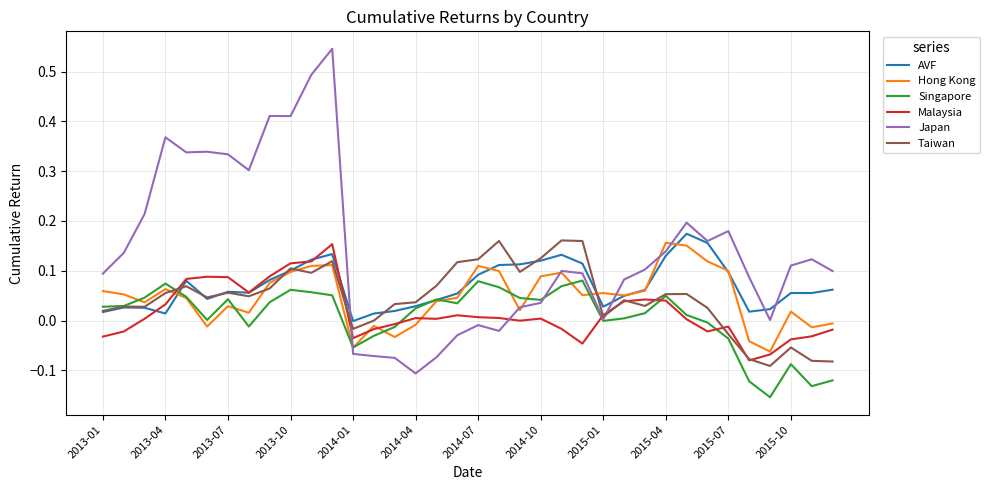

Which series has the largest total across all categories?

Japan